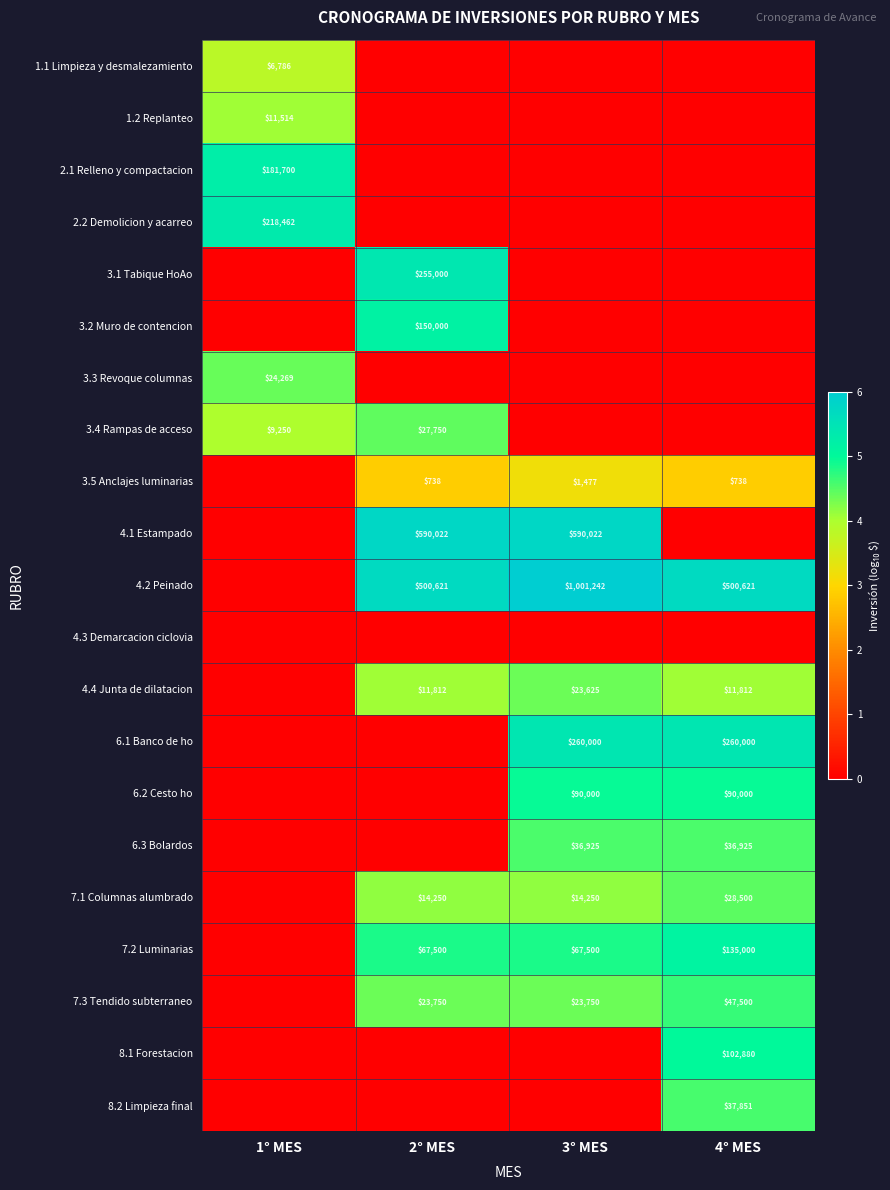

What is the total value across all series at 1° MES?

26.8